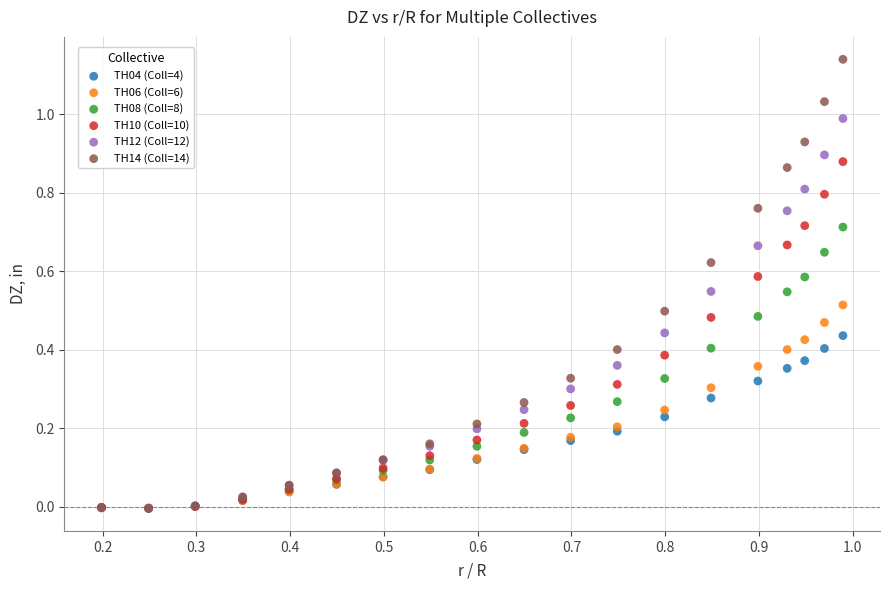

Which series reaches the maximum Y coordinate?

TH14 (Coll=14)